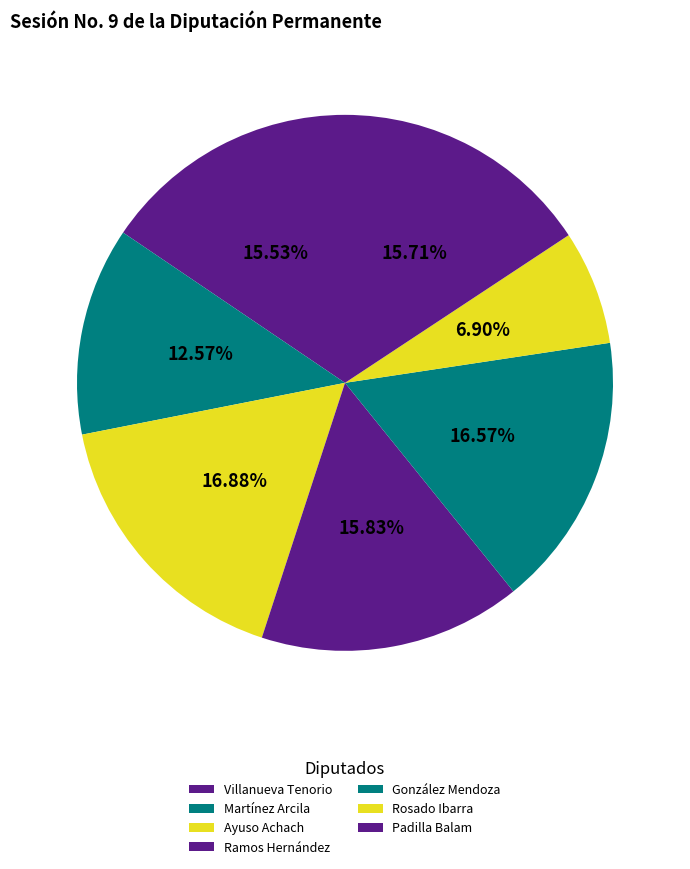

How many segments does this pie chart have?

7